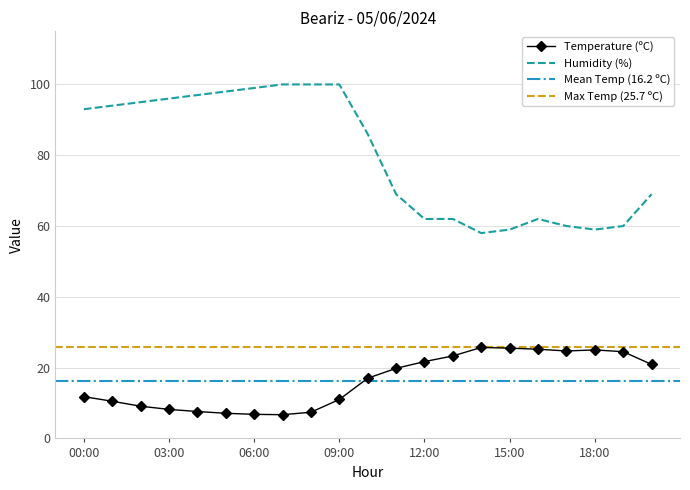

Where is the first local minimum for Humidity (%)?

14:00